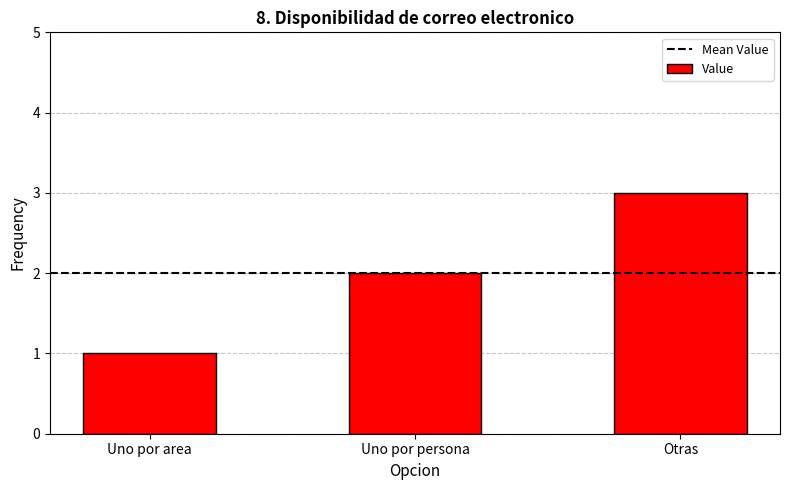

What is the sum of all values?

6